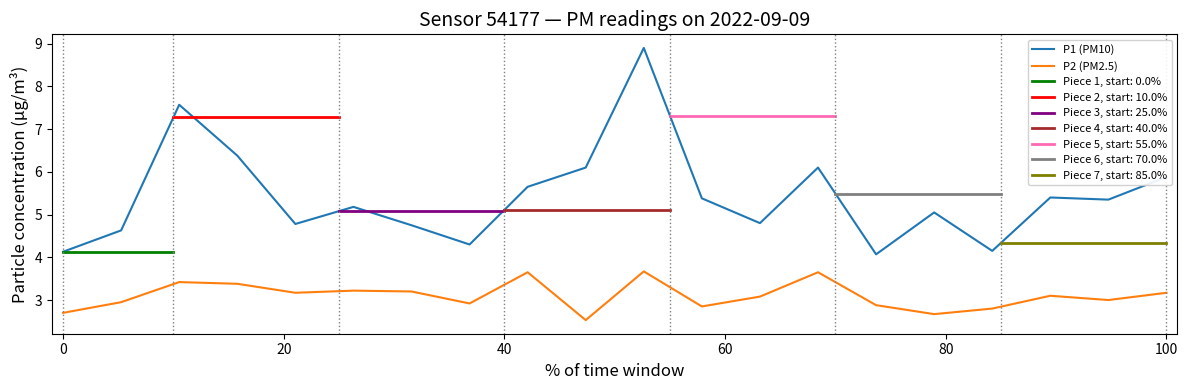

True or false: P2 (PM2.5) and P1 (PM10) cross at least once.

False